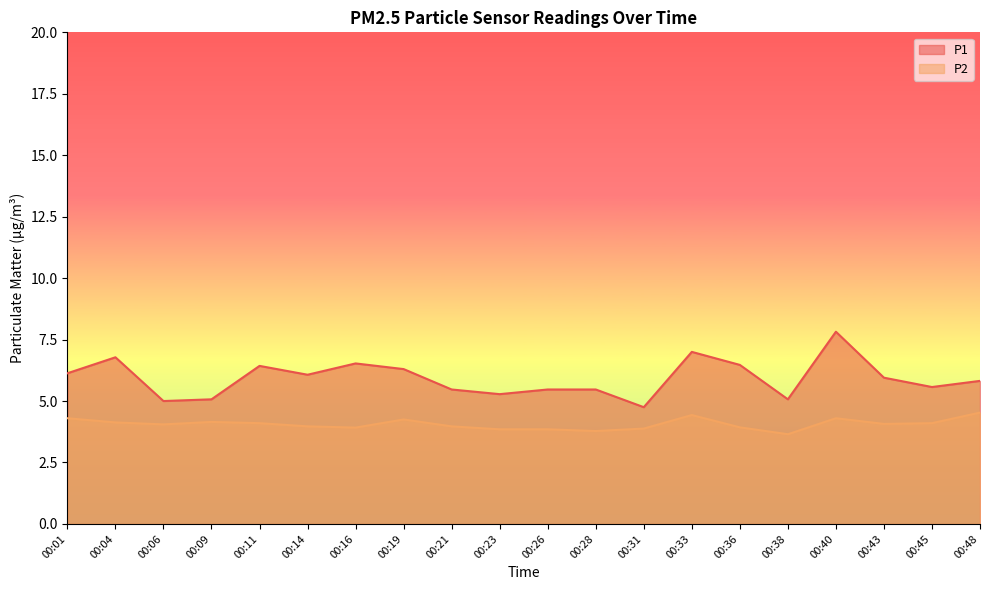

What is the value of the P2 point at the 14th from the left?

4.4